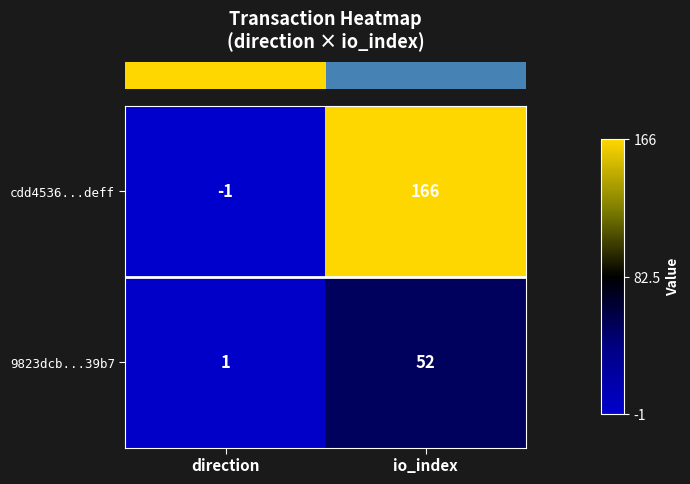

Reading right to left, what are all the values shown in this chart?

cdd4536...deff: 166	-1
9823dcb...39b7: 52	1